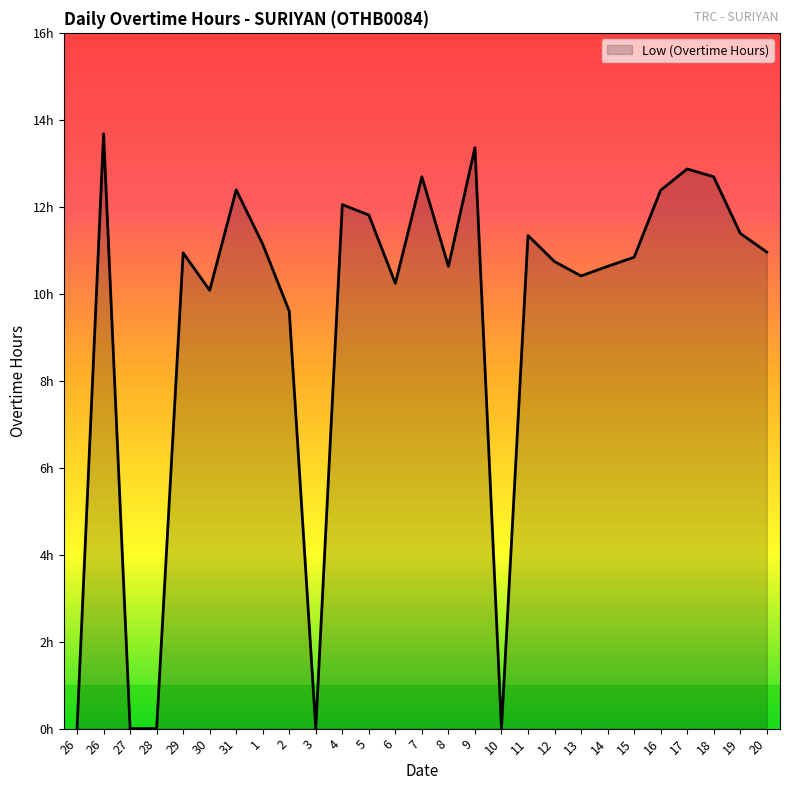

What is the maximum value shown in the chart?

13.7